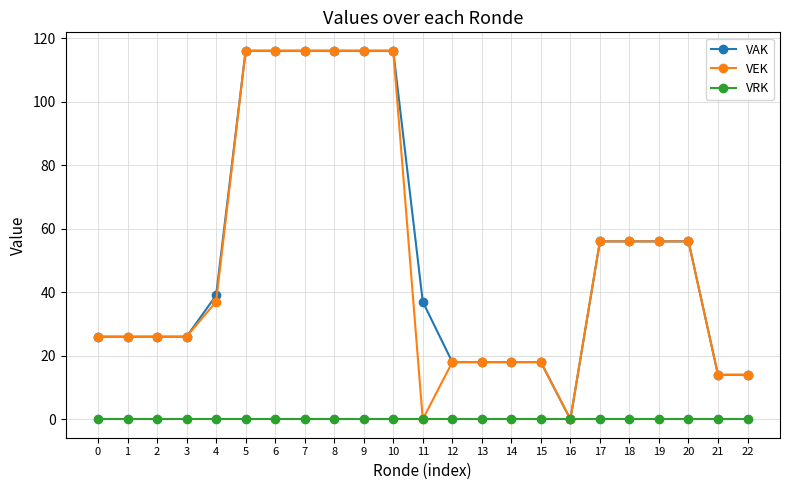

What is the difference between the highest and lowest values at 9?

116